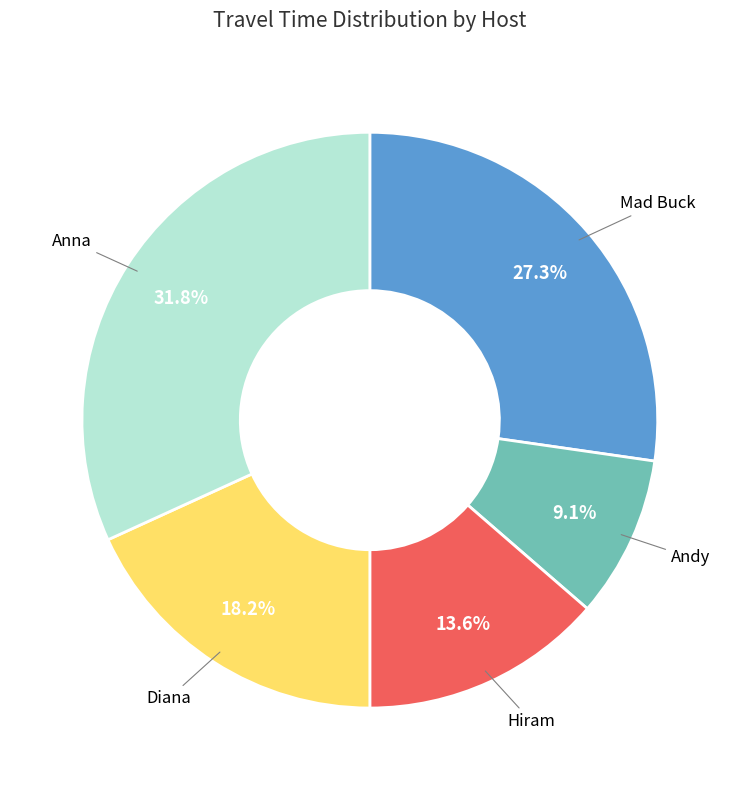

Does Mad Buck represent more than half of the total?

No